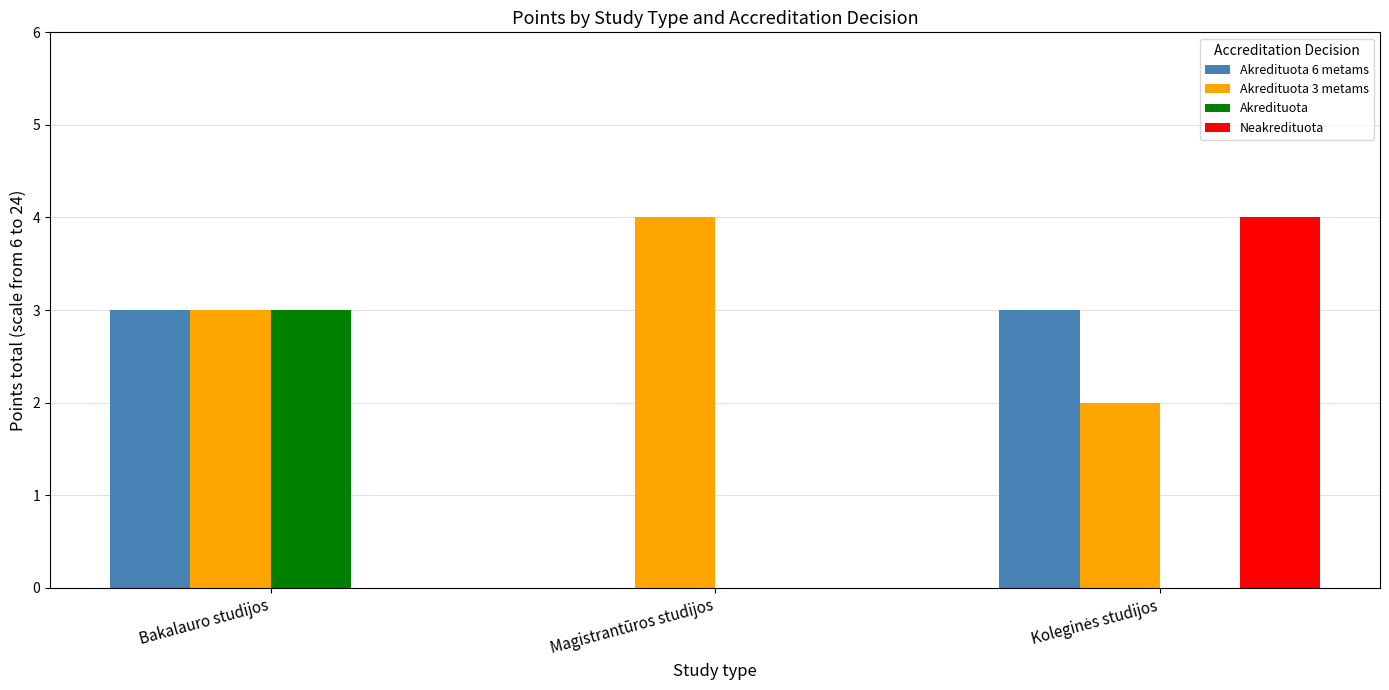

Which category has the highest value in the Akredituota 3 metams series?

Magistrantūros studijos